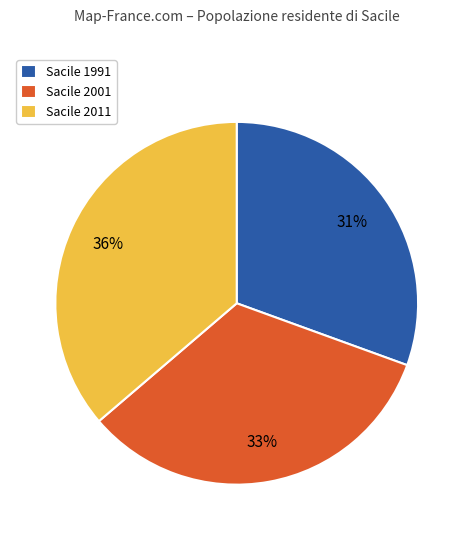

To the nearest percent, what is the average slice percentage?

33%